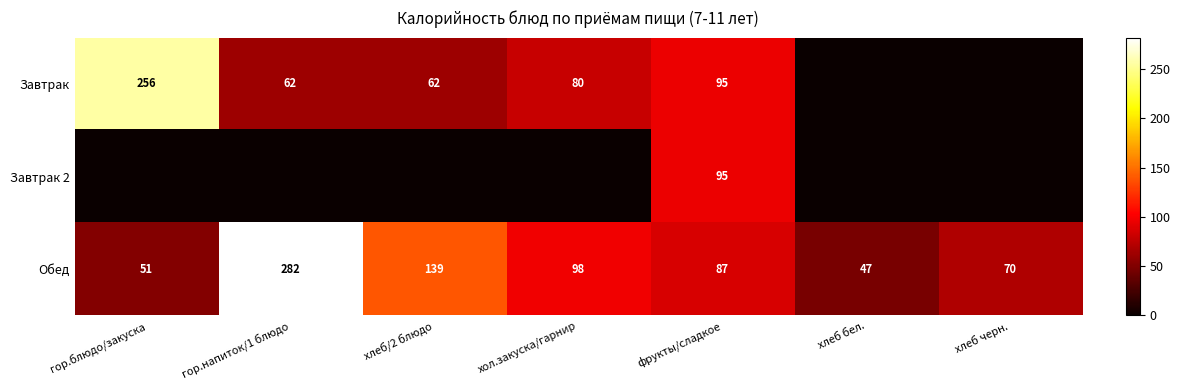

List the labels in order of Обед value, largest first.

гор.напиток/1 блюдо, хлеб/2 блюдо, хол.закуска/гарнир, фрукты/сладкое, хлеб черн., гор.блюдо/закуска, хлеб бел.